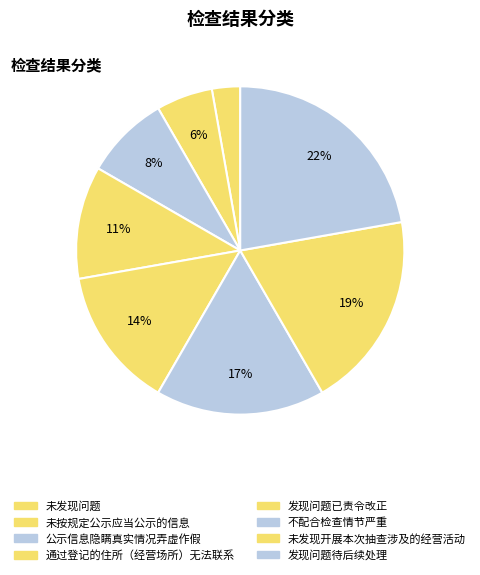

How many segments does this pie chart have?

8